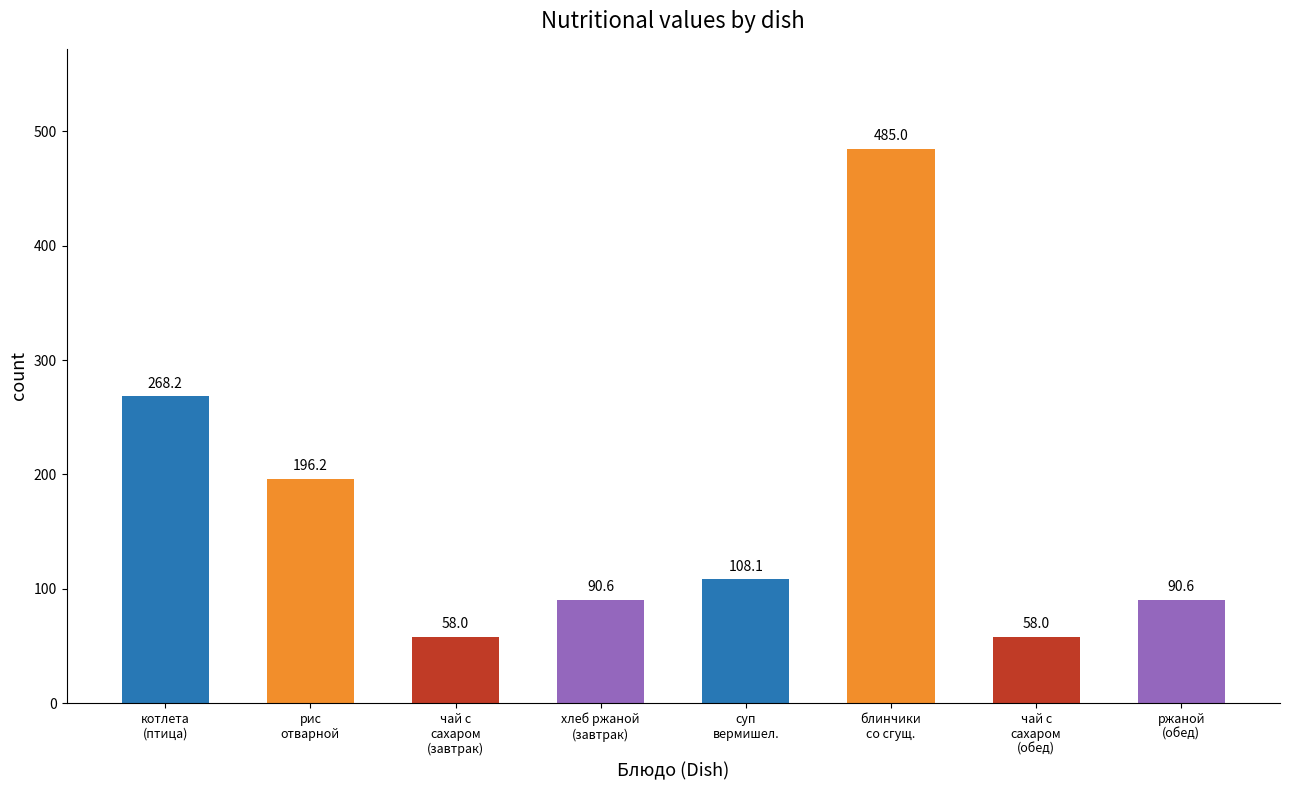

What is the maximum value shown in the chart?

485.0